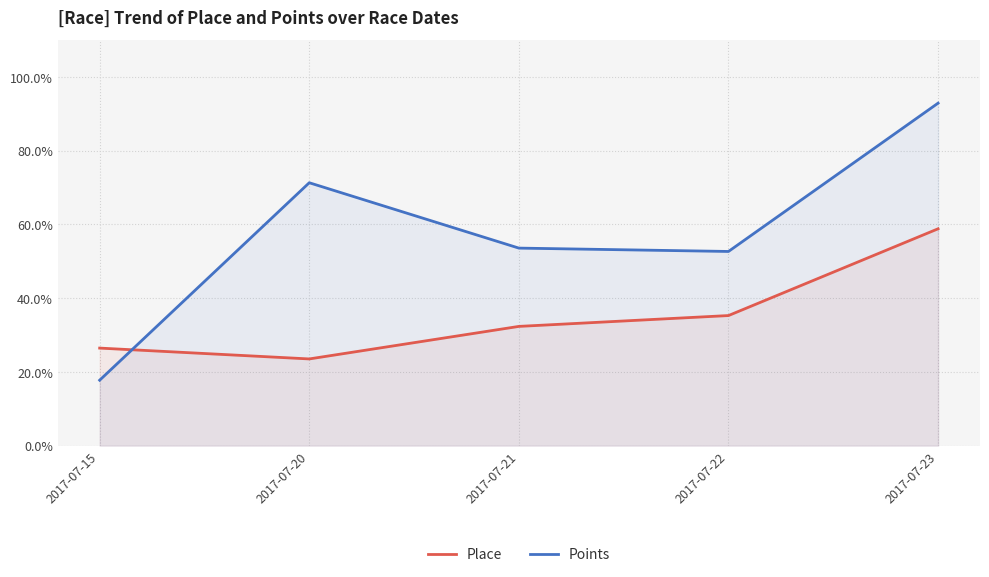

What is the difference between the Place values at 2017-07-22 and 2017-07-21?

2.9